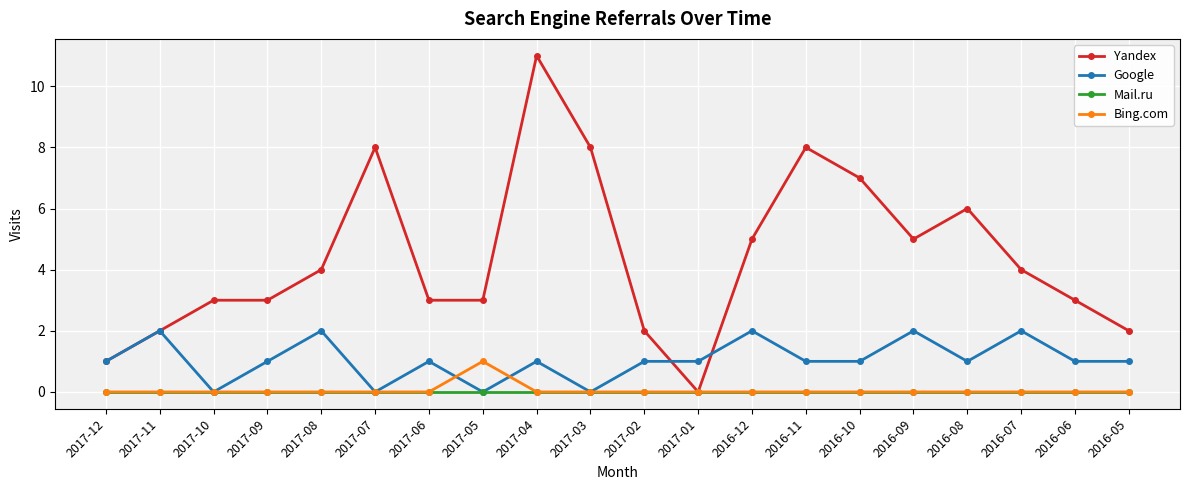

Reading right to left, what are all the values shown in this chart?

Yandex: 2016-05=2	2016-06=3	2016-07=4	2016-08=6	2016-09=5	2016-10=7	2016-11=8	2016-12=5	2017-01=0	2017-02=2	2017-03=8	2017-04=11	2017-05=3	2017-06=3	2017-07=8	2017-08=4	2017-09=3	2017-10=3	2017-11=2	2017-12=1
Google: 2016-05=1	2016-06=1	2016-07=2	2016-08=1	2016-09=2	2016-10=1	2016-11=1	2016-12=2	2017-01=1	2017-02=1	2017-03=0	2017-04=1	2017-05=0	2017-06=1	2017-07=0	2017-08=2	2017-09=1	2017-10=0	2017-11=2	2017-12=1
Mail.ru: 2016-05=0	2016-06=0	2016-07=0	2016-08=0	2016-09=0	2016-10=0	2016-11=0	2016-12=0	2017-01=0	2017-02=0	2017-03=0	2017-04=0	2017-05=0	2017-06=0	2017-07=0	2017-08=0	2017-09=0	2017-10=0	2017-11=0	2017-12=0
Bing.com: 2016-05=0	2016-06=0	2016-07=0	2016-08=0	2016-09=0	2016-10=0	2016-11=0	2016-12=0	2017-01=0	2017-02=0	2017-03=0	2017-04=0	2017-05=1	2017-06=0	2017-07=0	2017-08=0	2017-09=0	2017-10=0	2017-11=0	2017-12=0